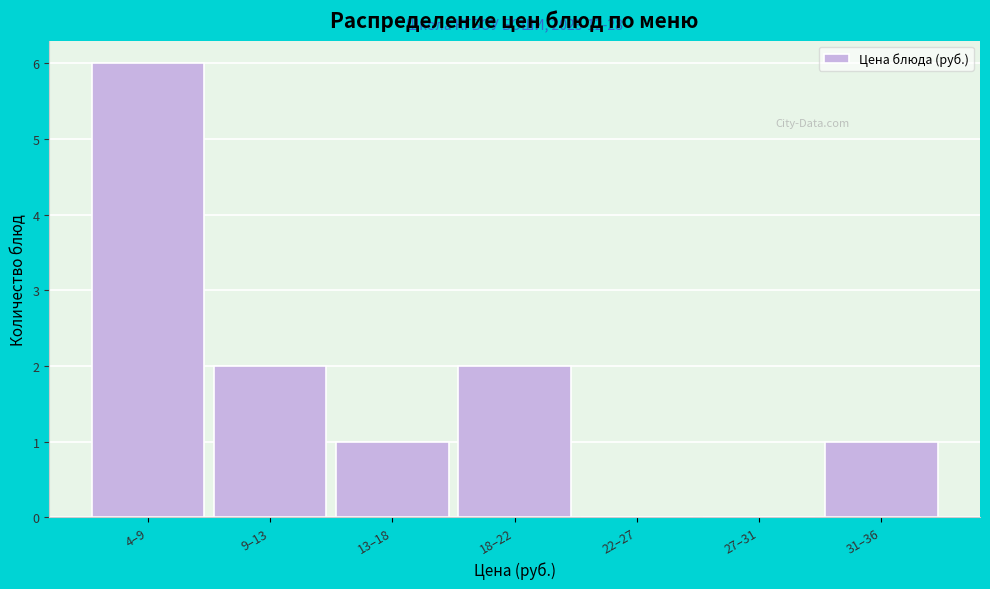

Reading left to right, list all the values displayed in this chart.

4–9=6	9–13=2	13–18=1	18–22=2	22–27=0	27–31=0	31–36=1